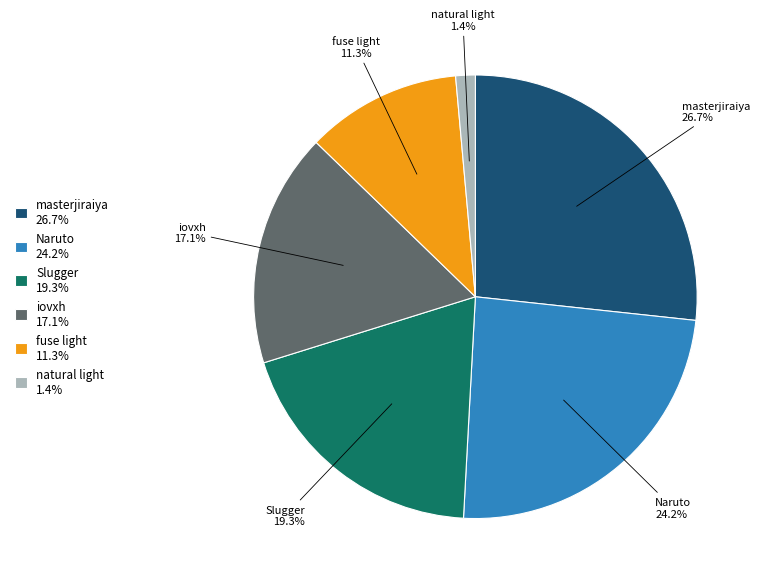

How many slices are in this pie chart?

6